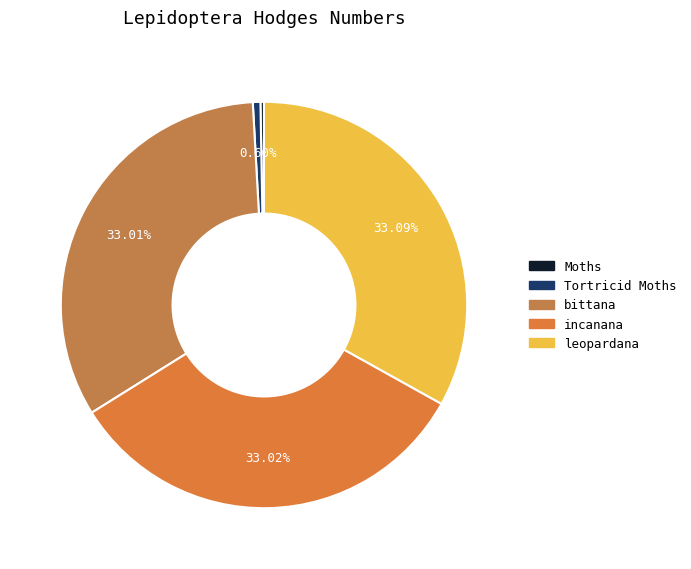

Is there any slice that represents more than half of the pie?

No